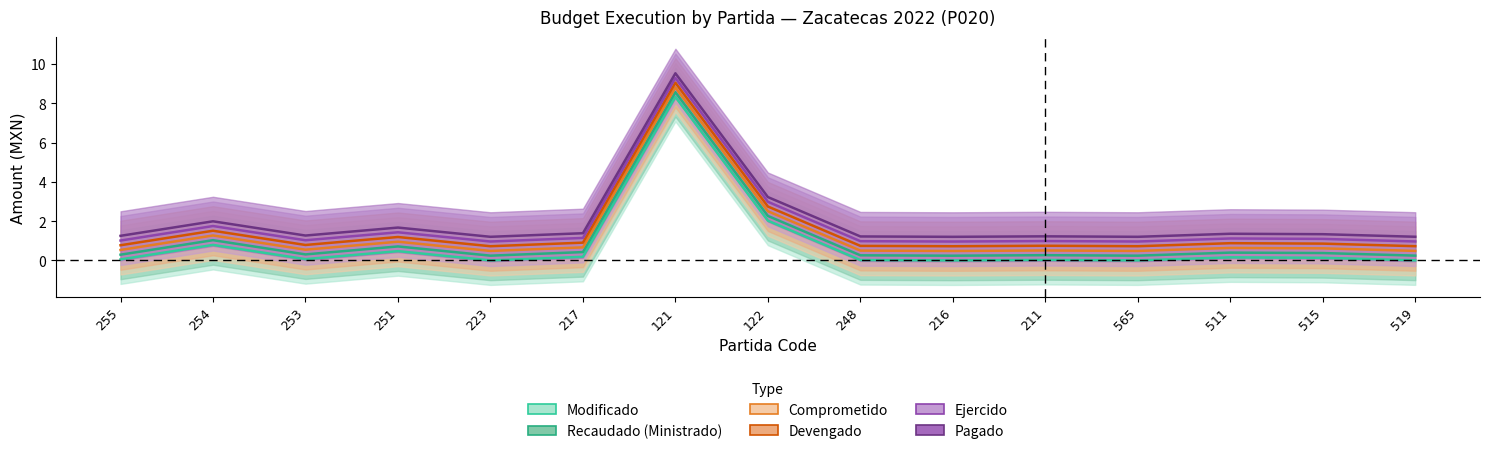

How many lines are shown in the chart?

6